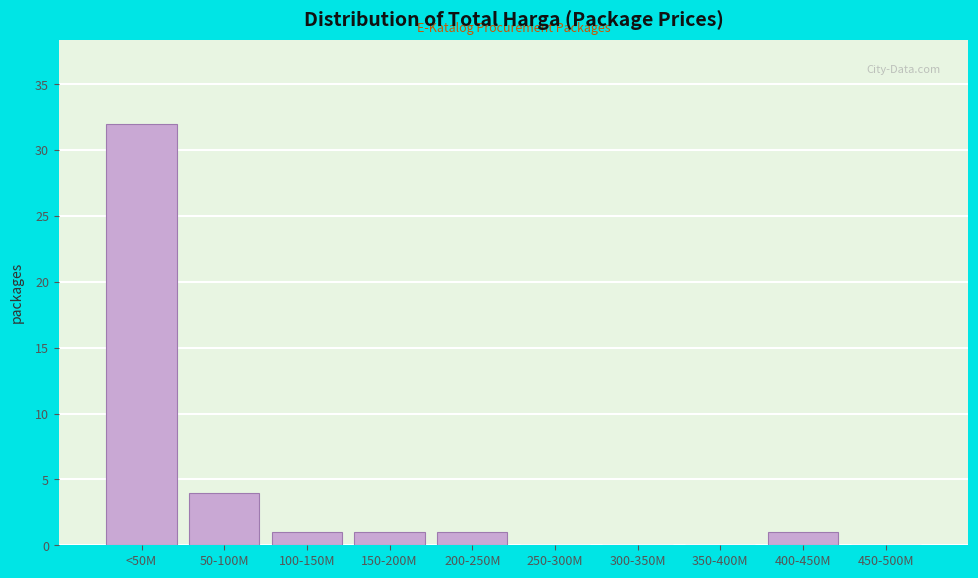

Reading left to right, transcribe all the data shown in this chart.

<50M=32	50-100M=4	100-150M=1	150-200M=1	200-250M=1	250-300M=0	300-350M=0	350-400M=0	400-450M=1	450-500M=0